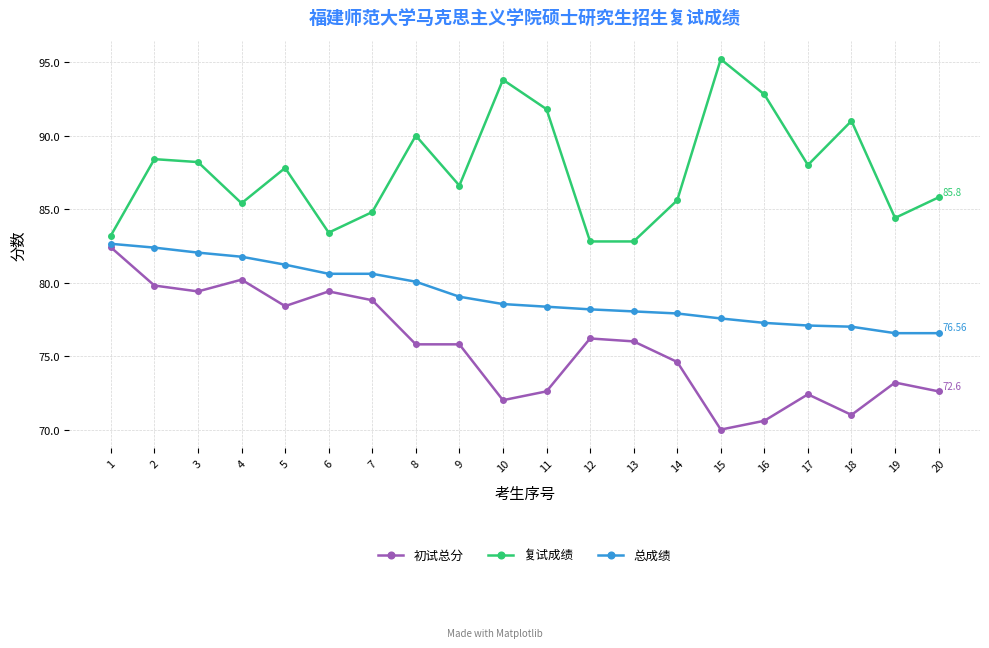

True or false: 总成绩 and 复试成绩 cross at least once.

False